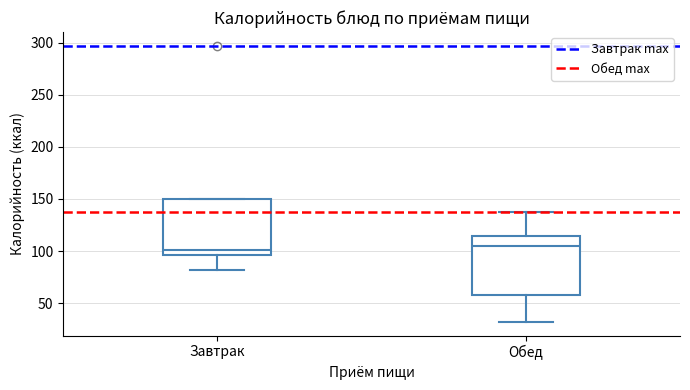

Reading left to right, read every box against the y-axis: the position of its median line, the range the box covers, and the ends of its whiskers. The values are not printed on the chart, so give them approximately, as read against the axis.

Завтрак: median 100, box 95 to 150, whiskers 80 to 150
Обед: median 105, box 60 to 115, whiskers 30 to 135